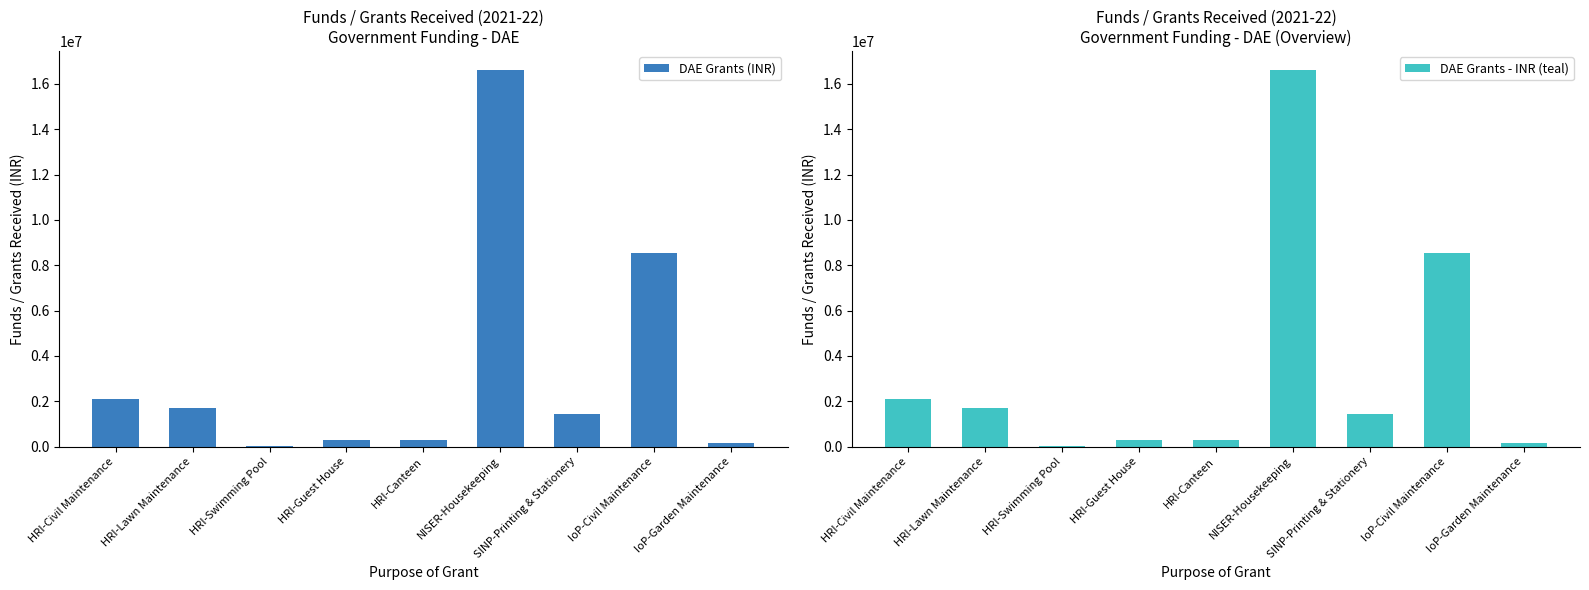

What is the difference between the maximum and minimum values in the DAE Grants - INR (teal) series?

16584222